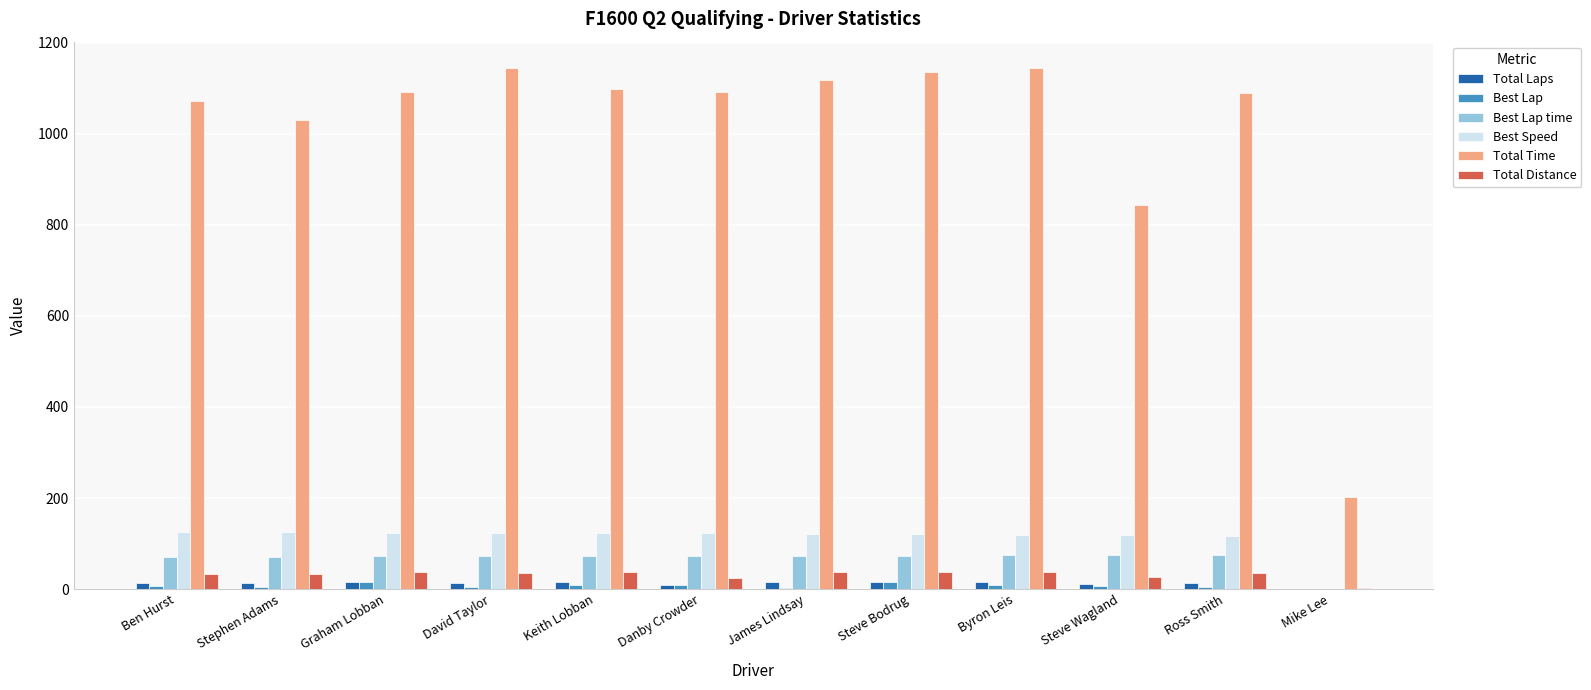

Is the value of Total Time at Ross Smith greater than the value of Best Lap time at Mike Lee?

Yes